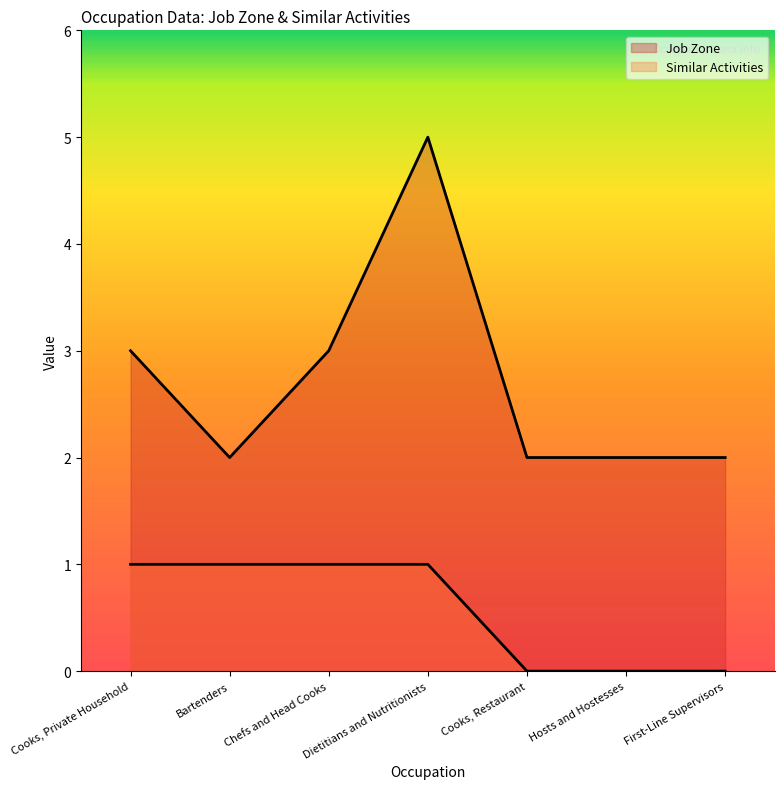

Is it true that Job Zone equals 3 at Cooks, Private Household?

True